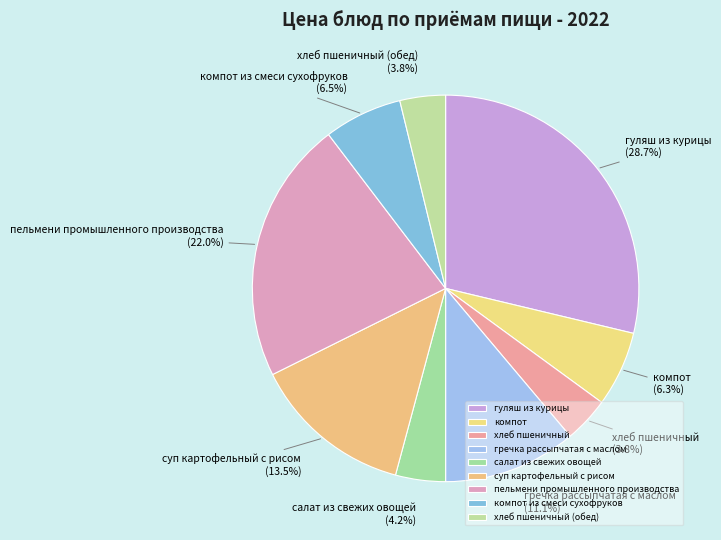

What percentage is the компот slice, to the nearest percent?

6%